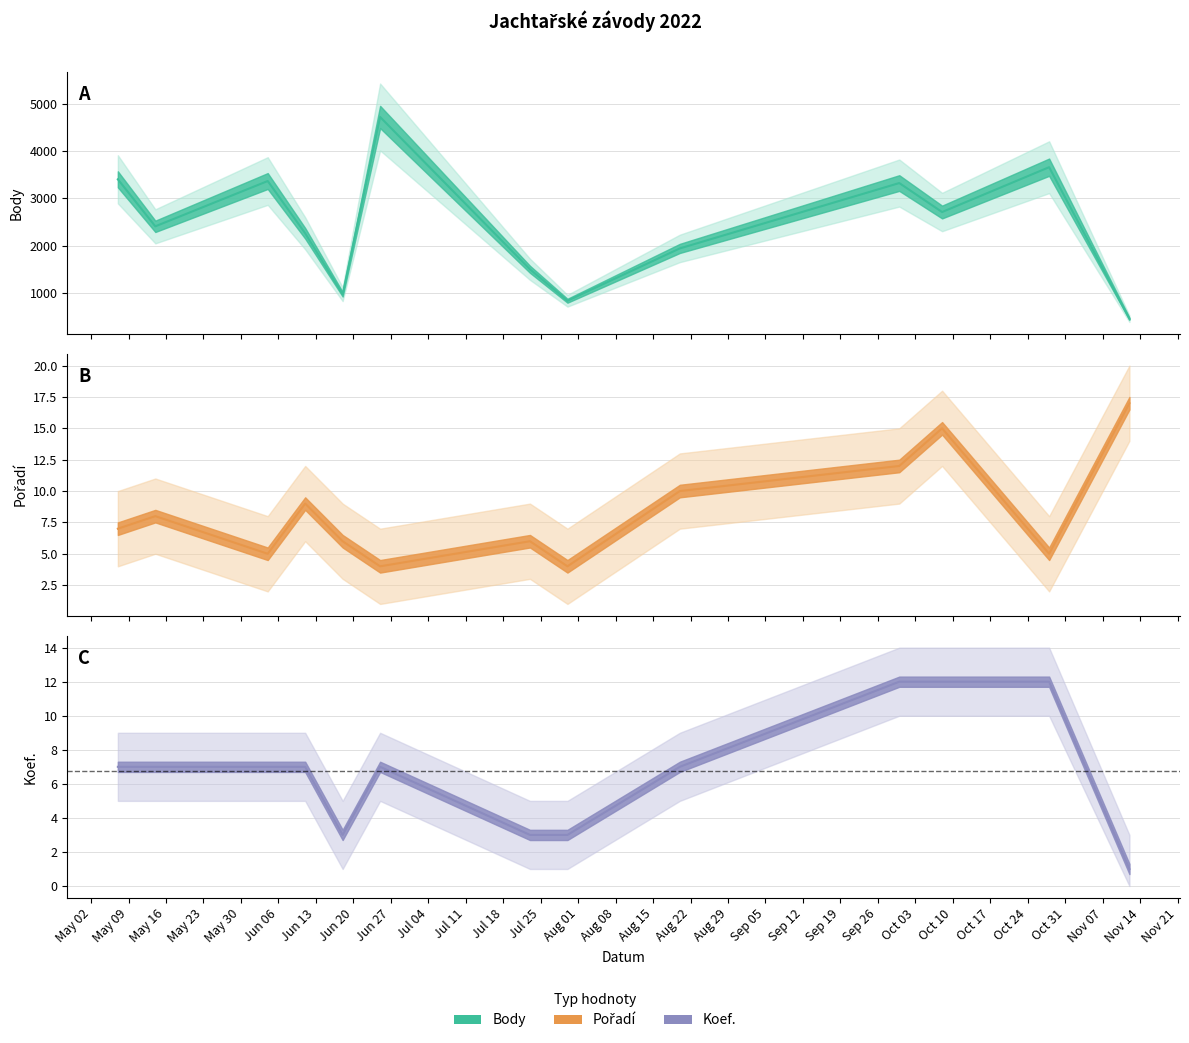

What is the maximum value for Koef.?

12